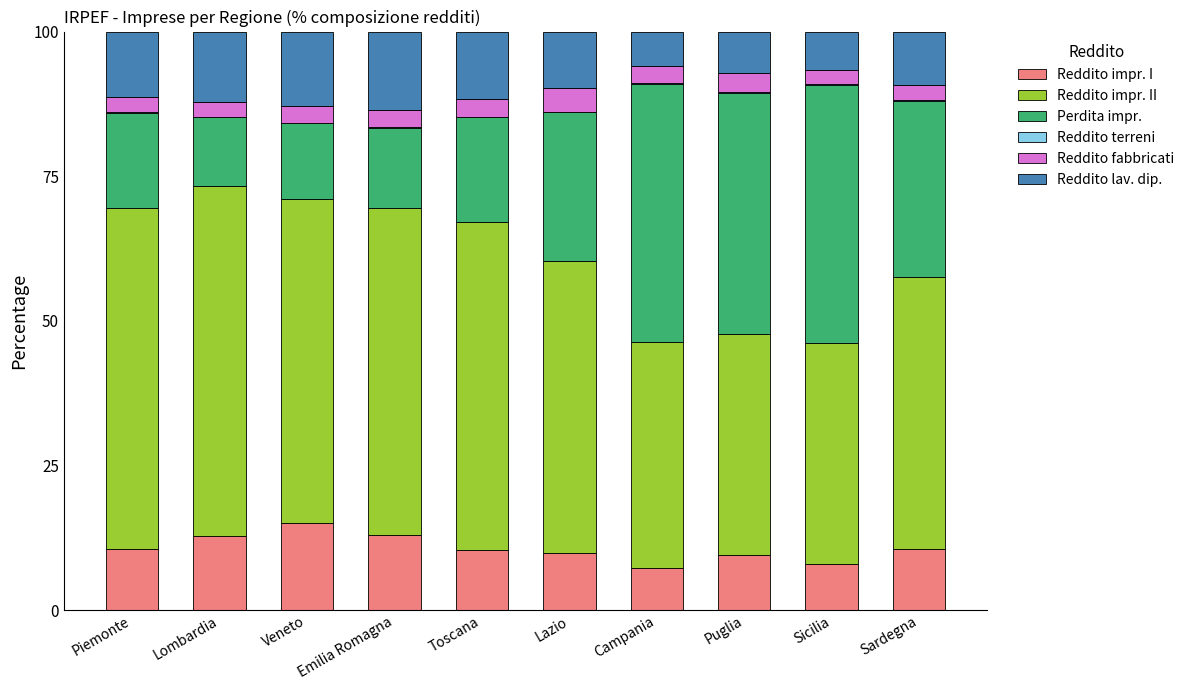

True or false: Reddito impr. I has a value of 10.5 at Toscana.

True